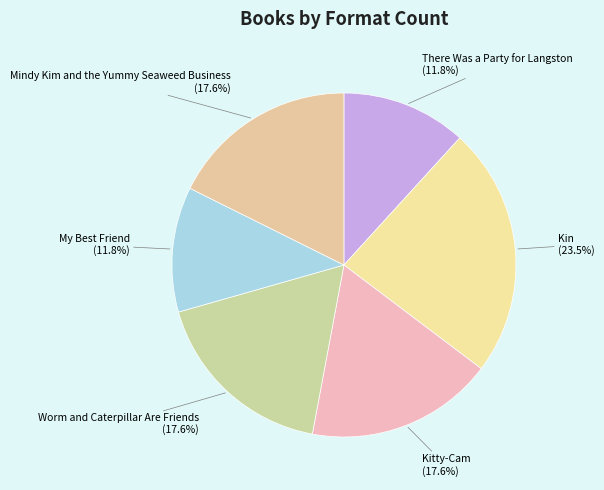

Count the number of slices in the pie.

6